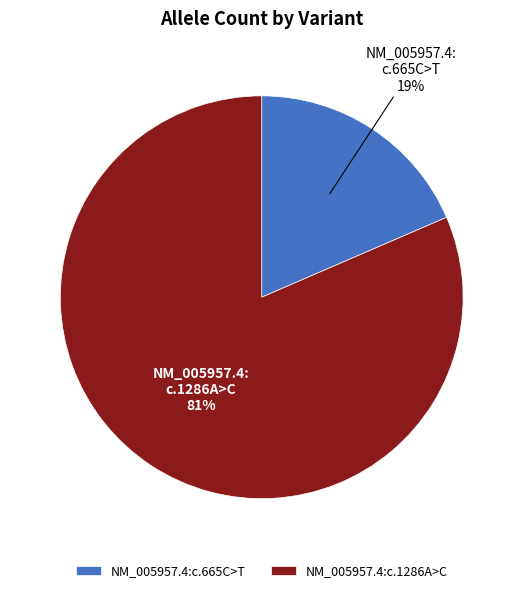

Is the sum of NM_005957.4:c.665C>T and NM_005957.4:c.1286A>C greater than half?

Yes